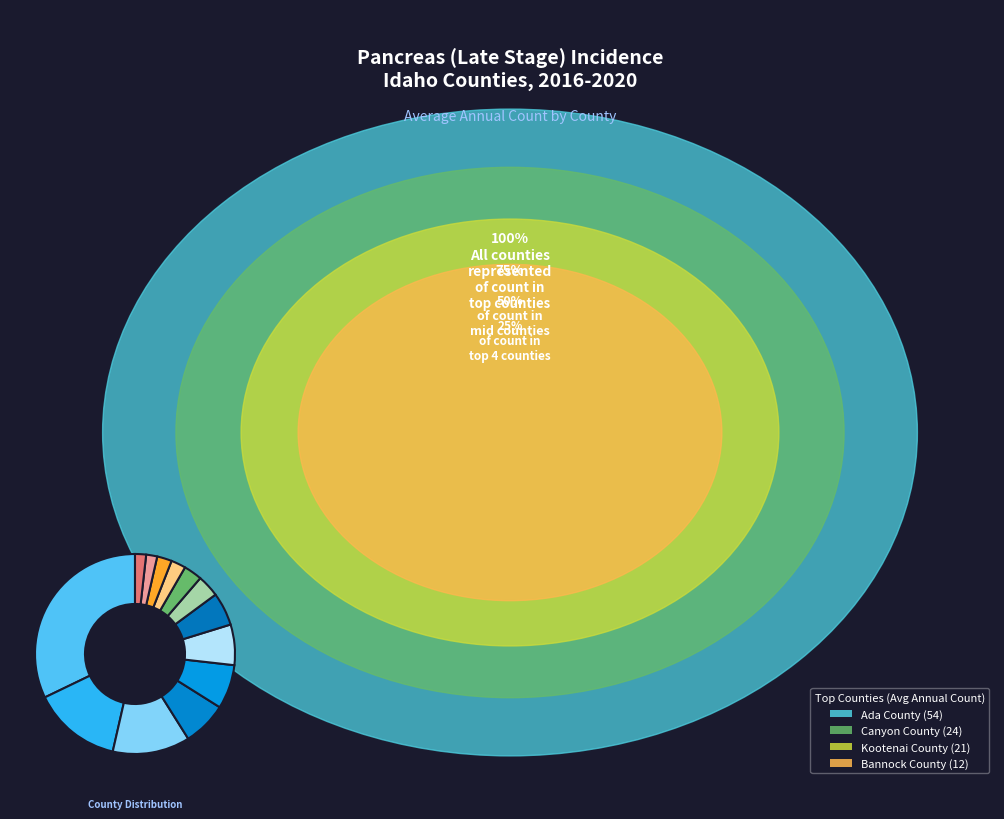

How many segments does this pie chart have?

13